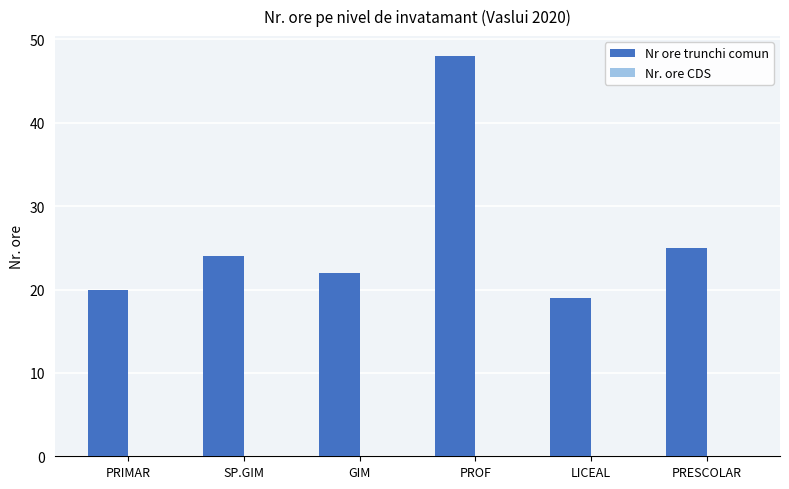

What is the label of the 6th bar from the left?

PRESCOLAR